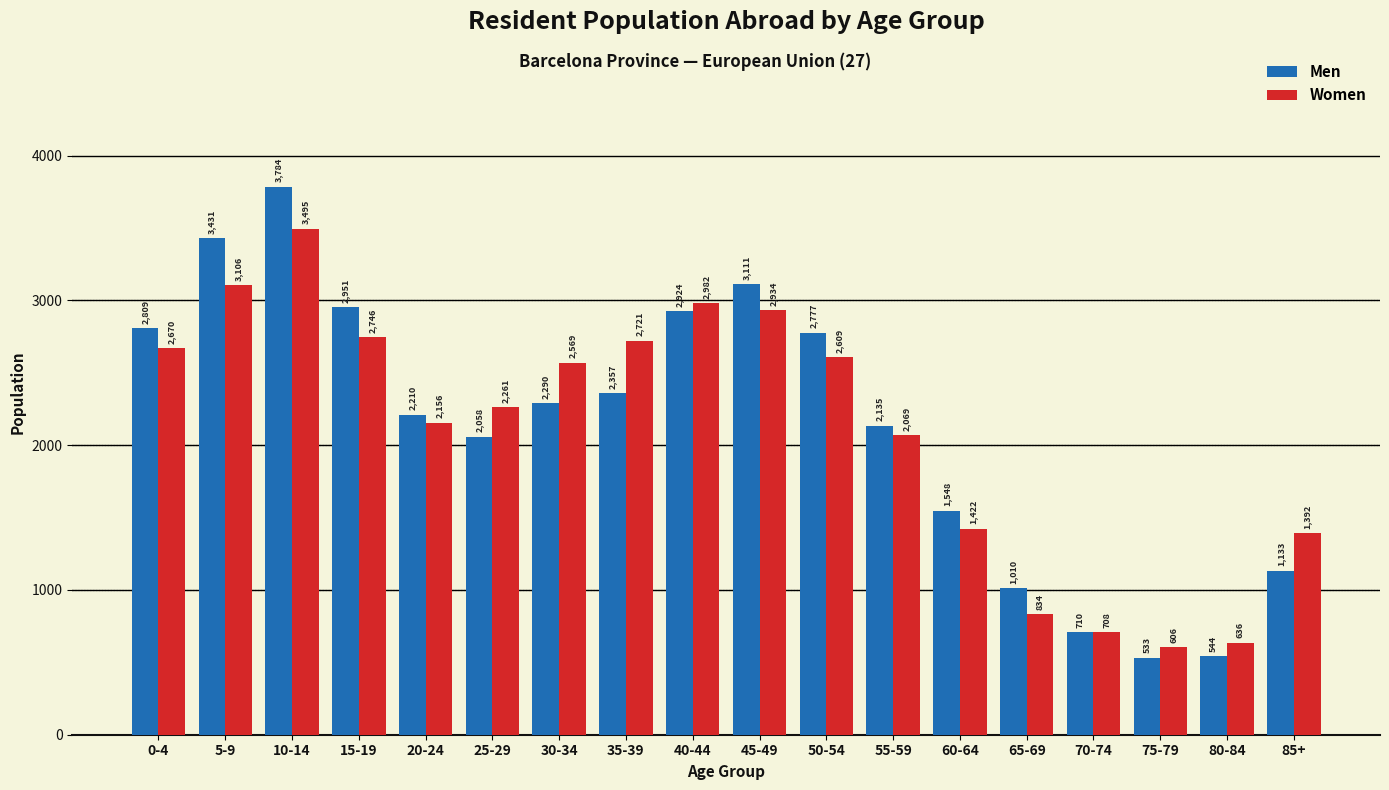

At which category is the sum across all series the highest?

10-14